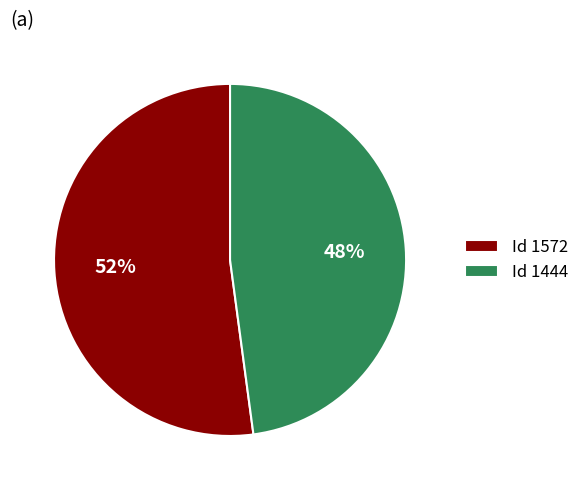

Is the sum of Id 1572 and Id 1444 greater than half?

Yes